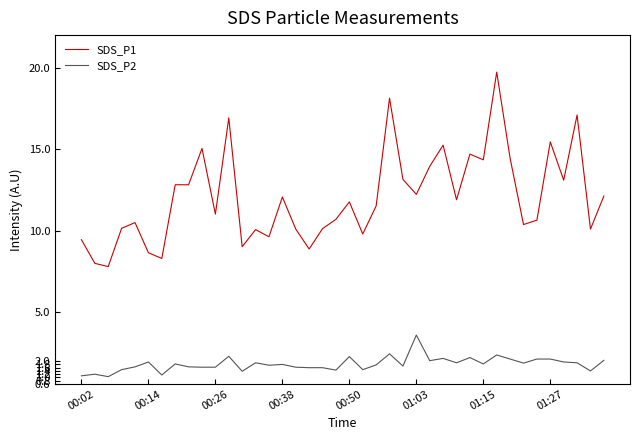

List the series in order of their peak value, highest first.

SDS_P1, SDS_P2